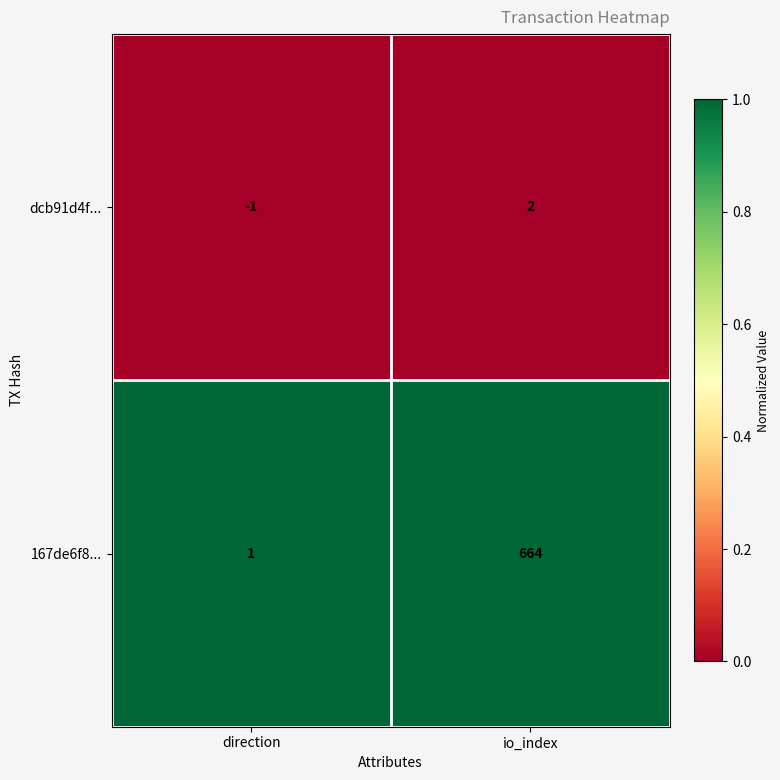

What is the greatest value displayed?

664